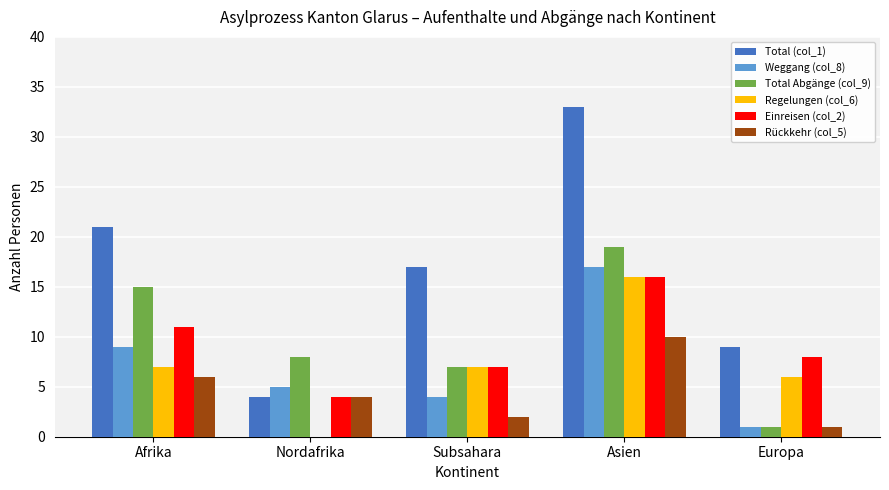

The value of Rückkehr (col_5) at Afrika is 3. True or false?

False